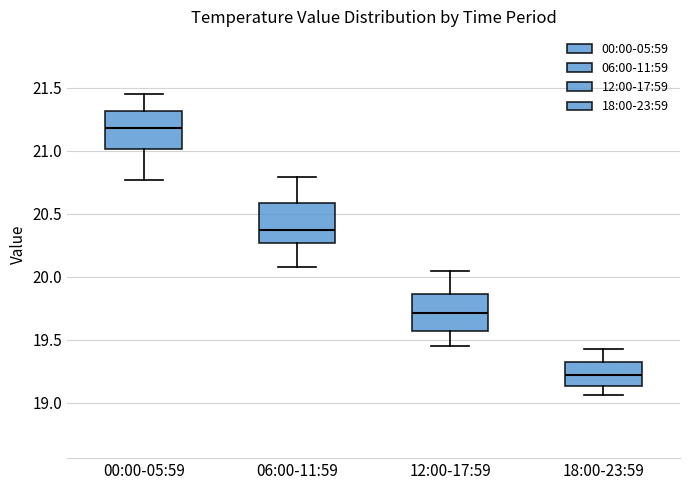

Which box's median line is the highest?

00:00-05:59